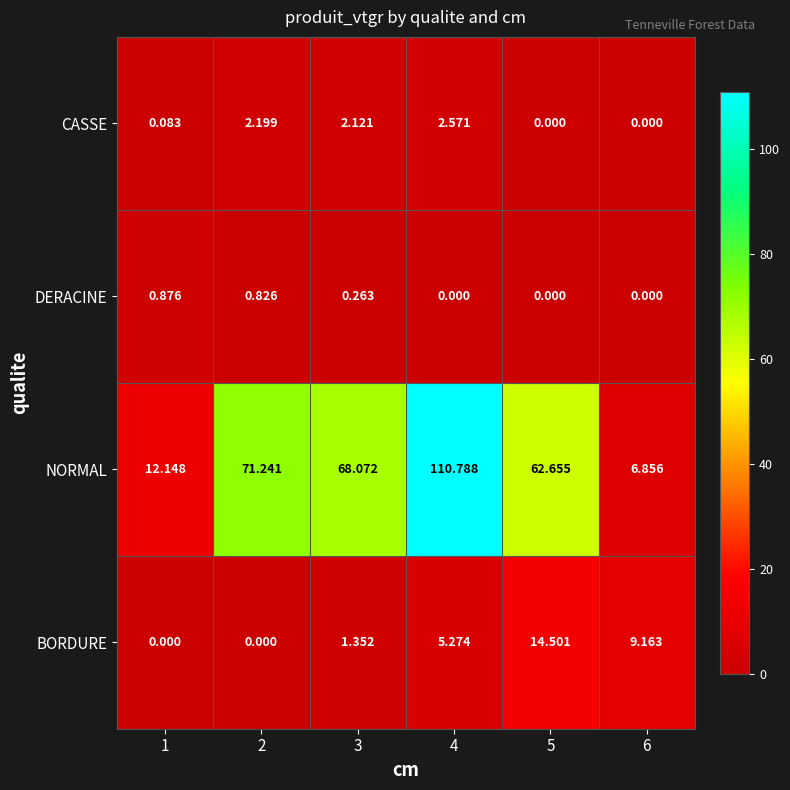

What is the spread (max minus min) of values at 3?

67.8